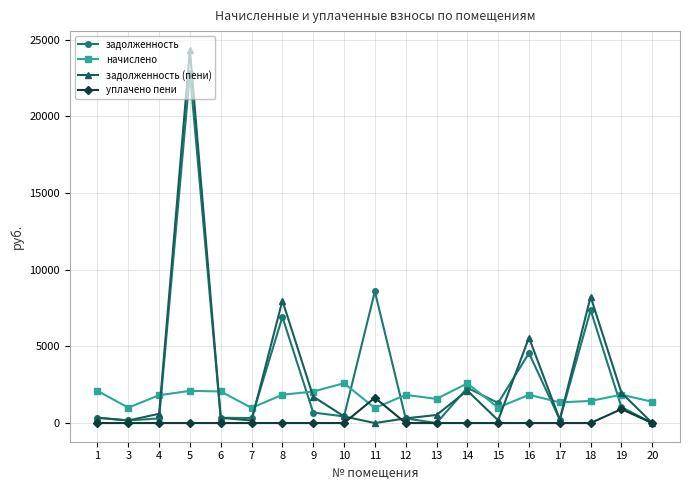

True or false: начислено and уплачено пени cross at least once.

True